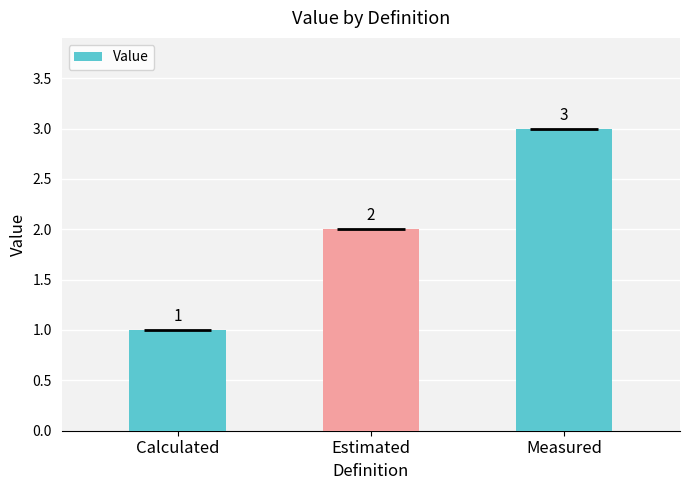

The chart shows a value of 1 at Estimated. True or false?

False